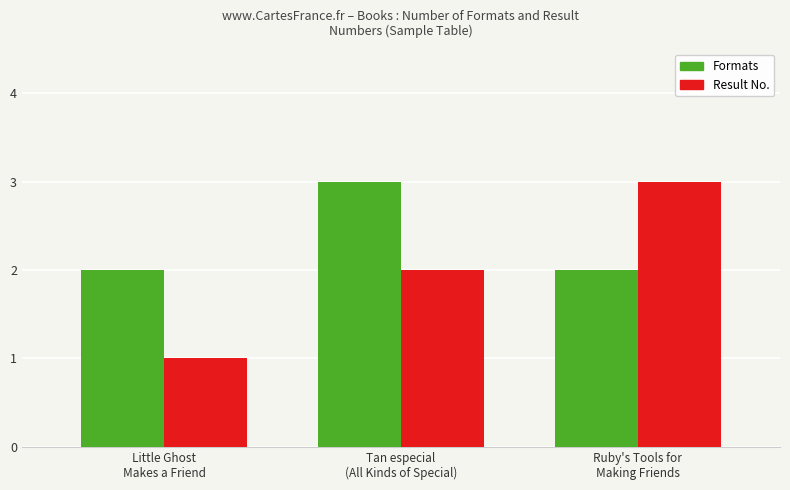

Which series has the largest range (max minus min)?

Result No.